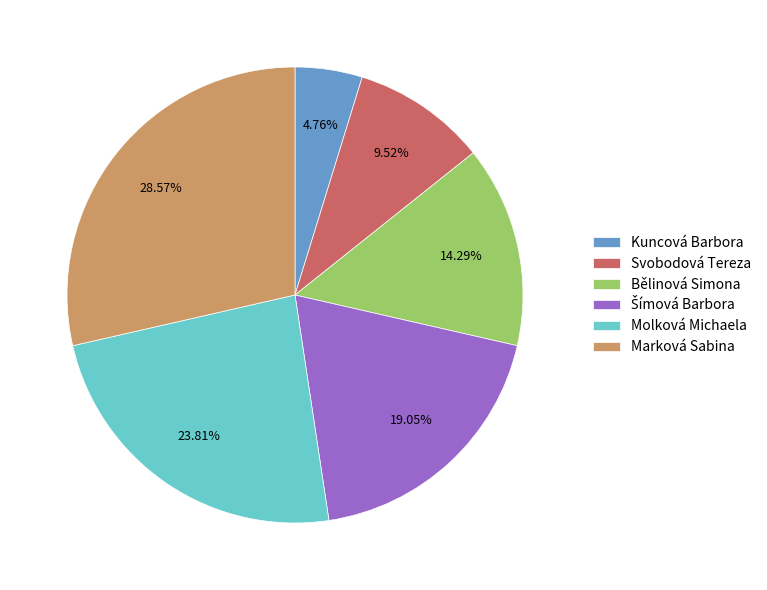

How many segments does this pie chart have?

6